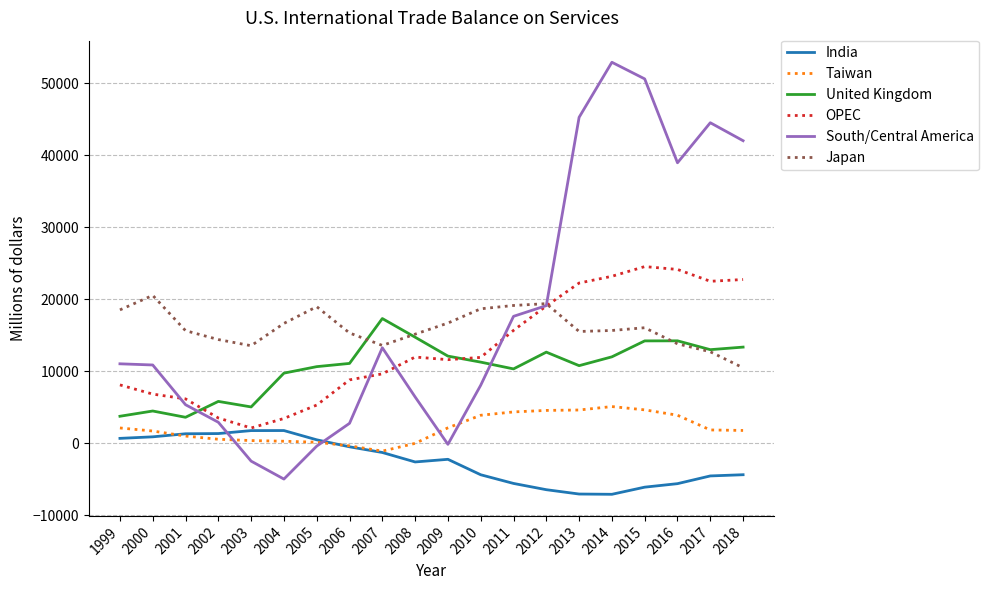

What is the maximum value for India?

1752